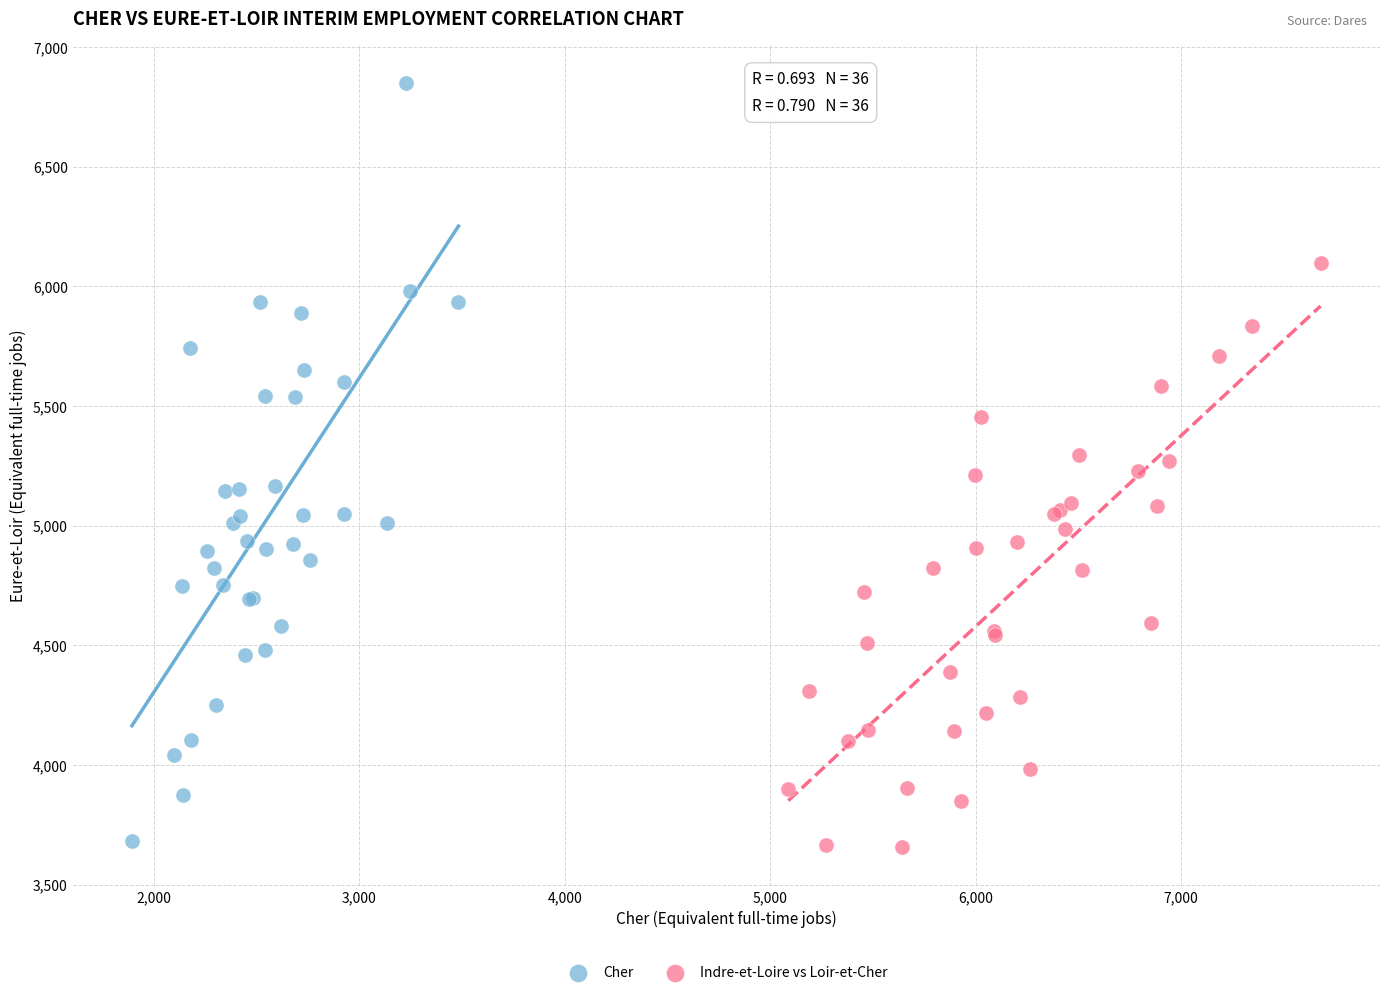

Which series has the widest spread of Y values?

Cher